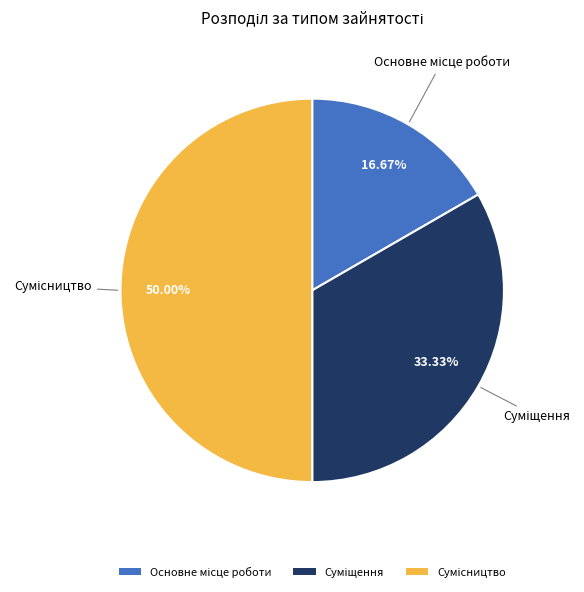

How many slices are in this pie chart?

3